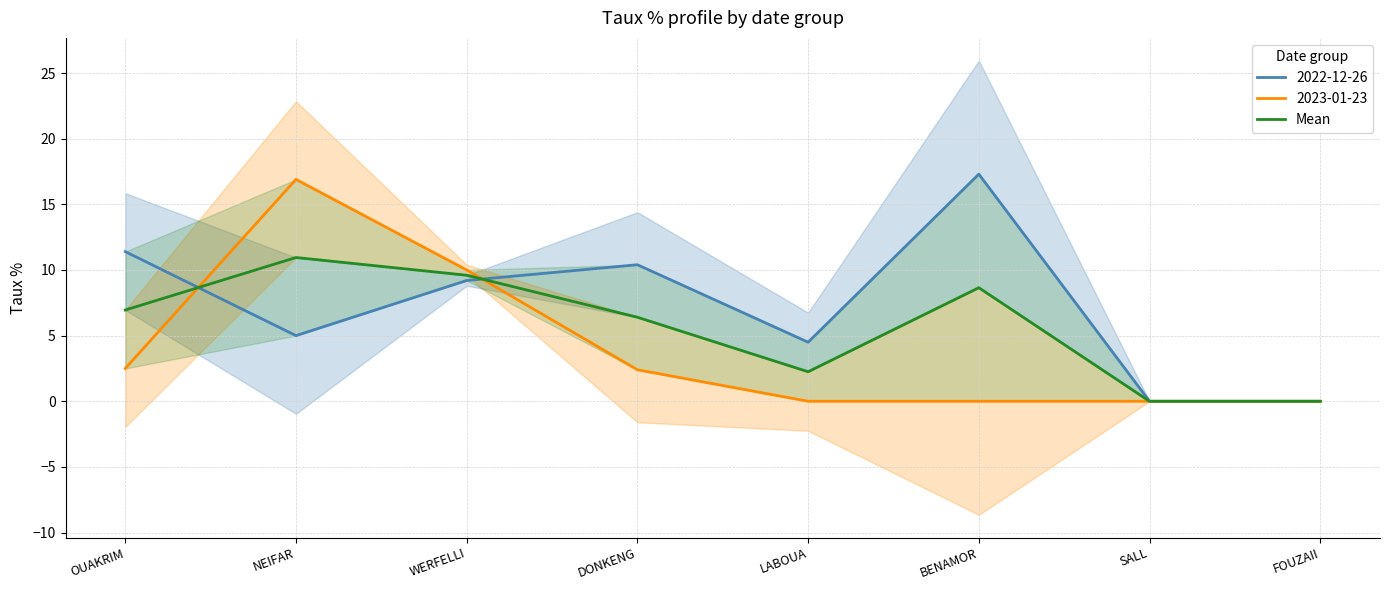

What is the value of the 6th point from the left?

8.7